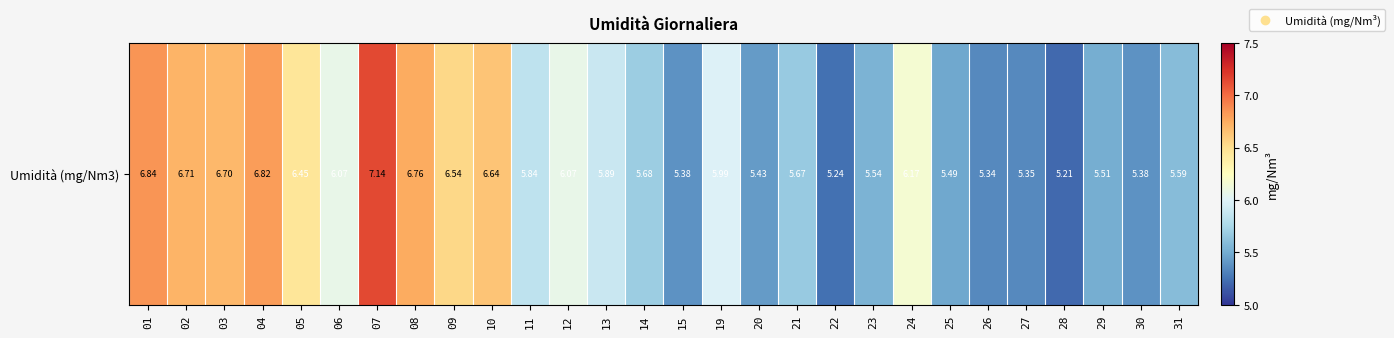

The value at 22 is 8.5. True or false?

False